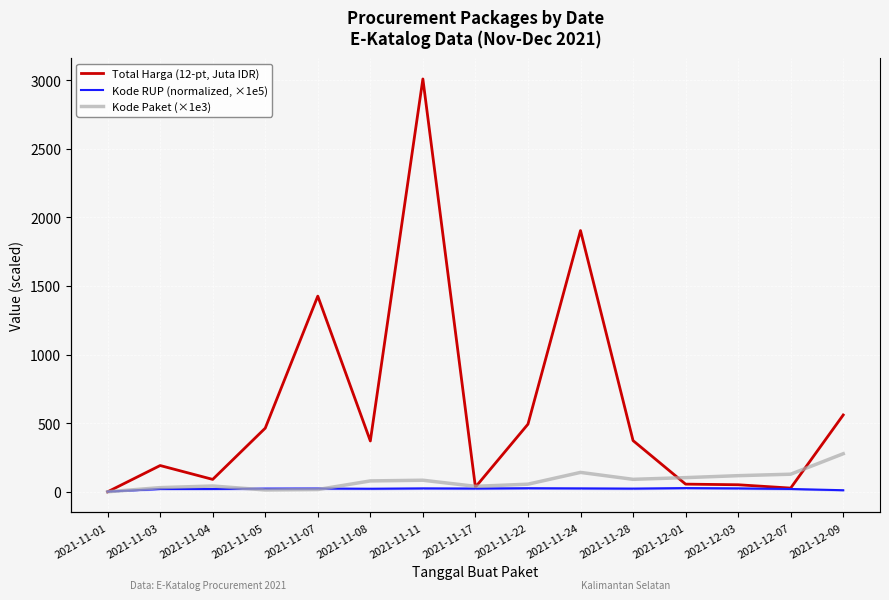

What is the minimum value for Kode Paket (×1e3)?

0.5